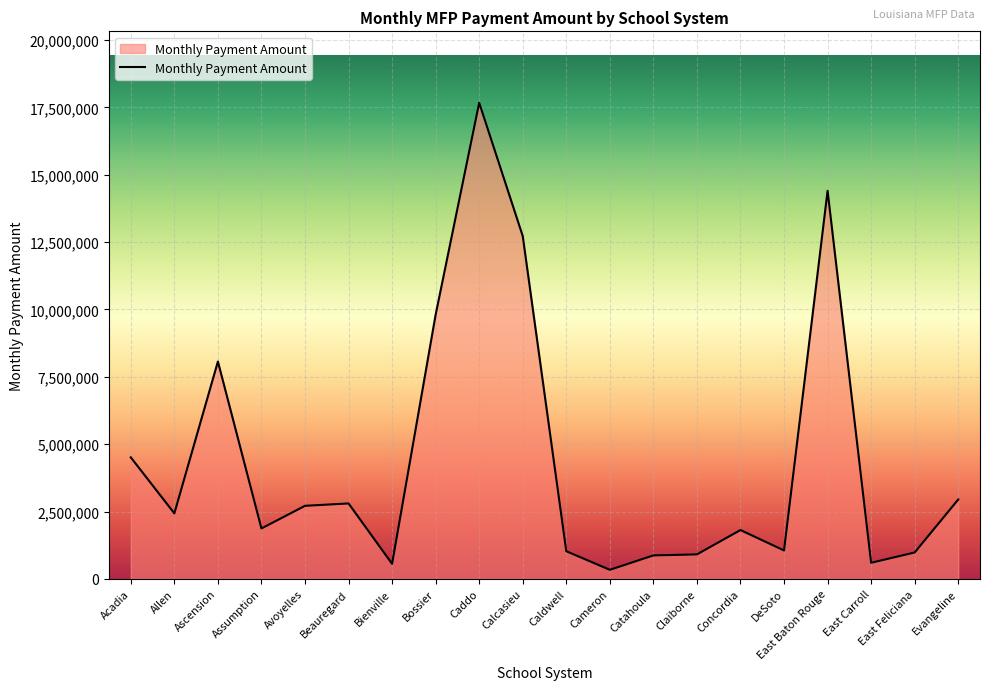

At which category does the data reach its first local peak?

Ascension